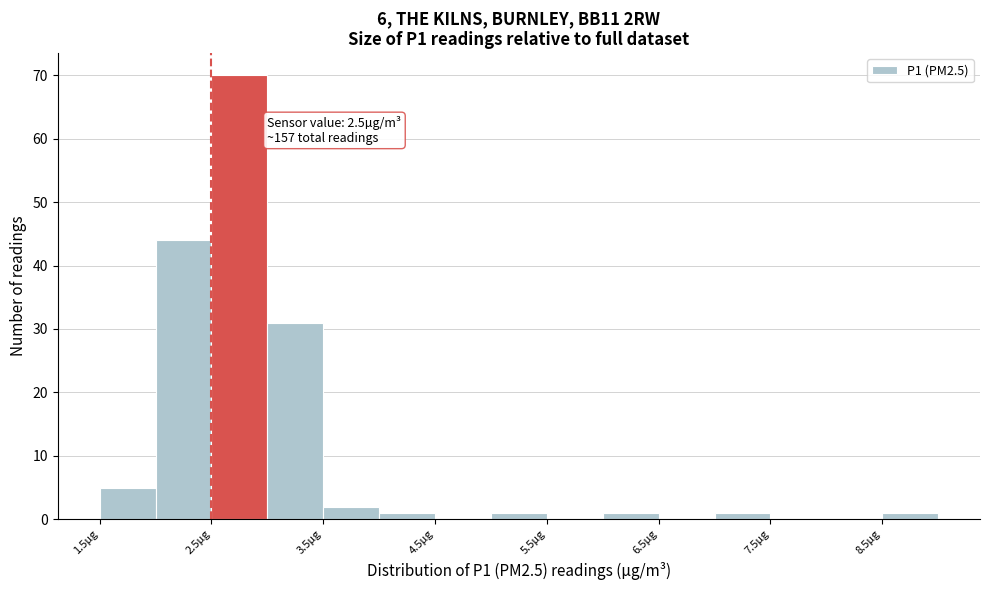

Which range on the x-axis has the tallest bar?

2.5 to 3.0